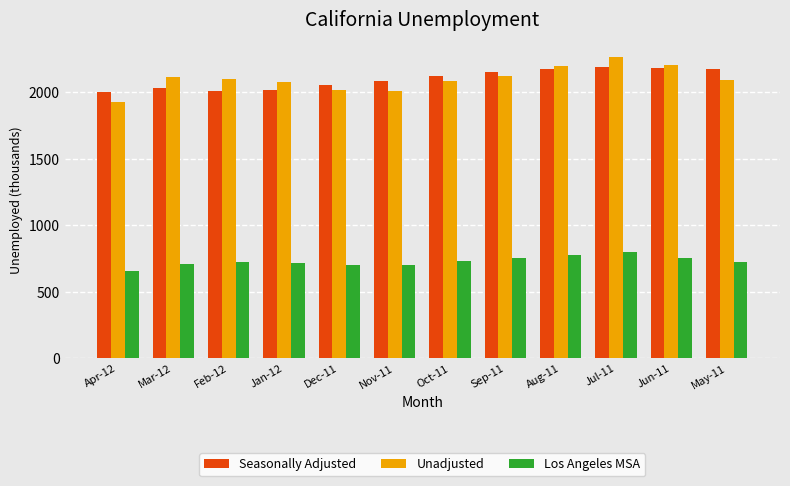

What value does the Unadjusted series have at May-11?

2093.1